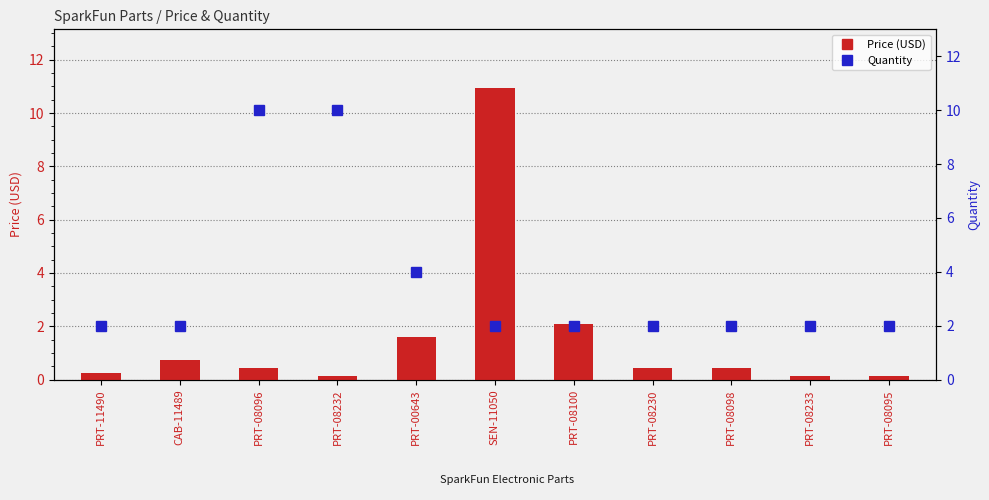

At which category is the sum across all series the highest?

SEN-11050